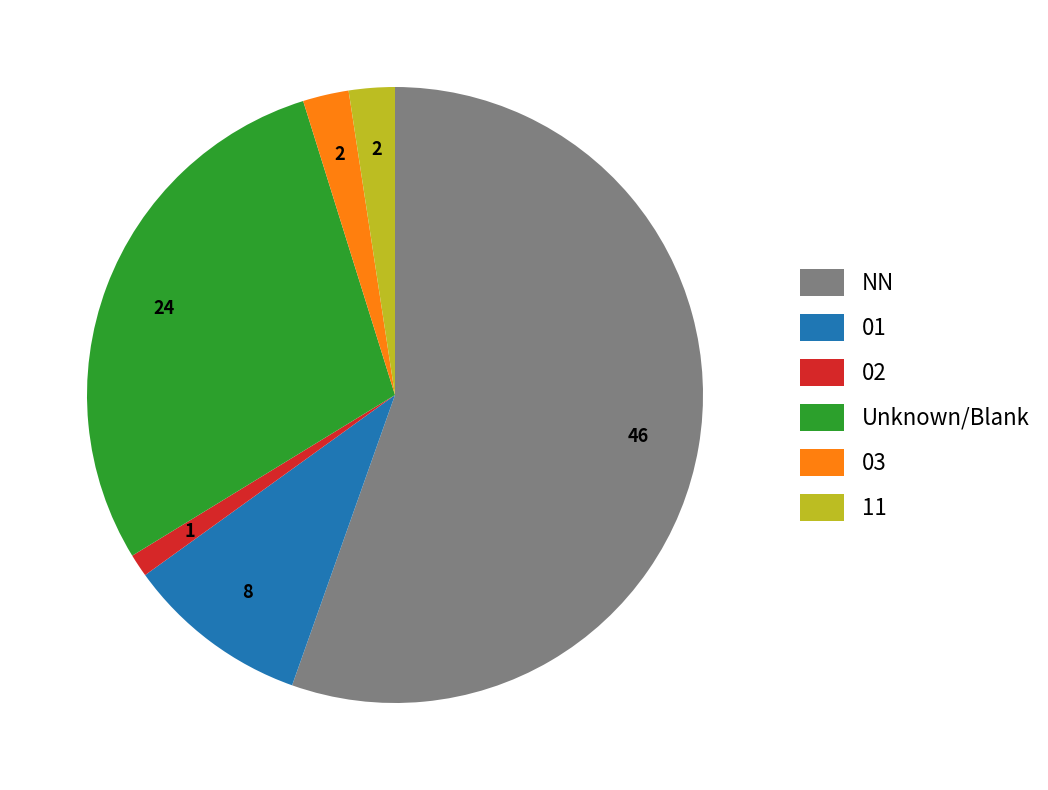

Is there a majority slice in this chart?

Yes